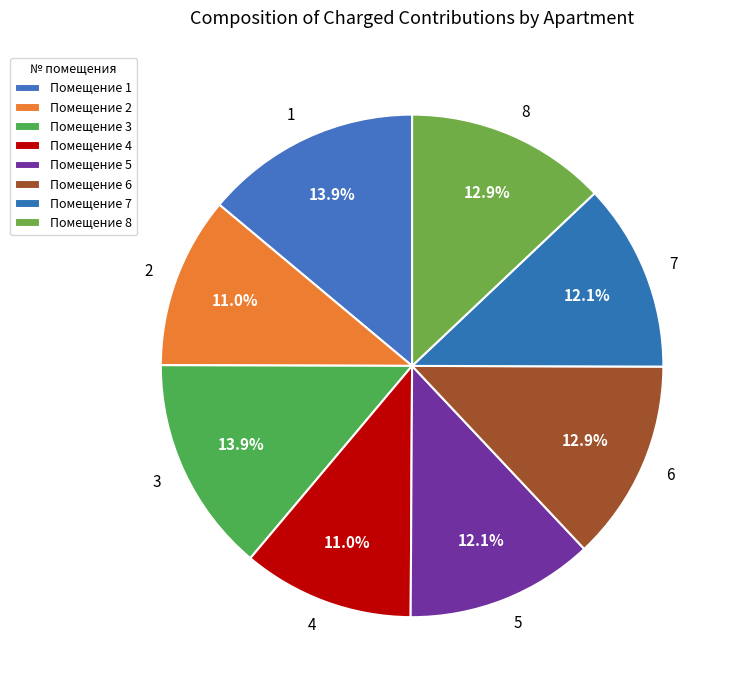

Which has a higher value, 2 or 6?

6